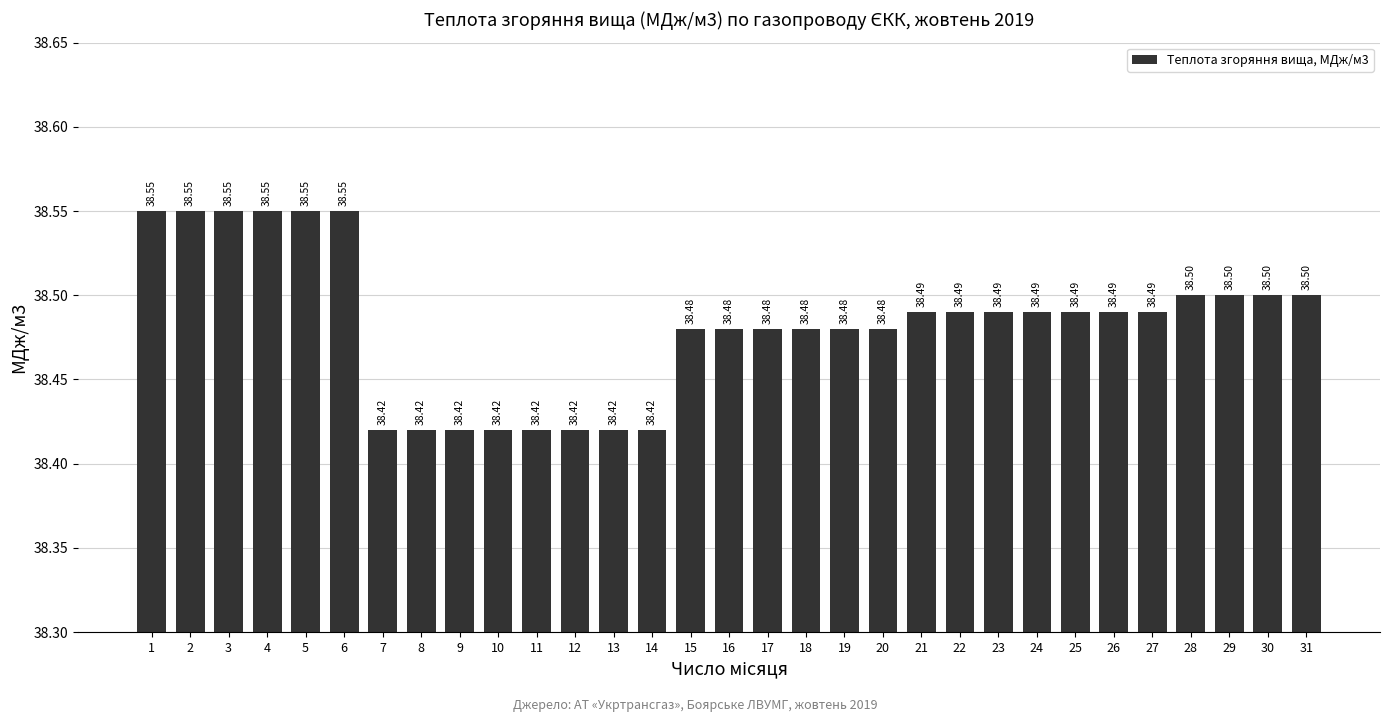

What is the difference between the maximum and second lowest values?

0.1